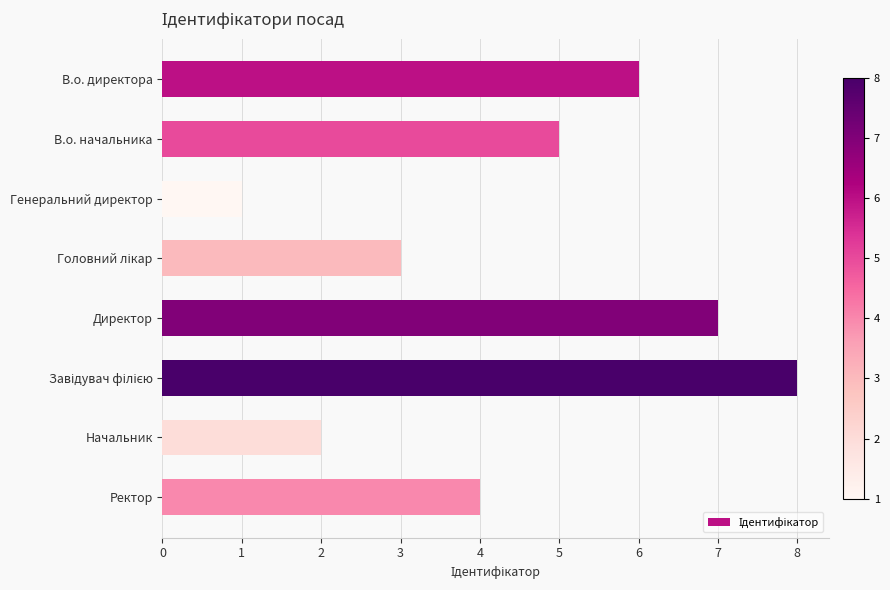

What position from the bottom is В.о. директора?

8